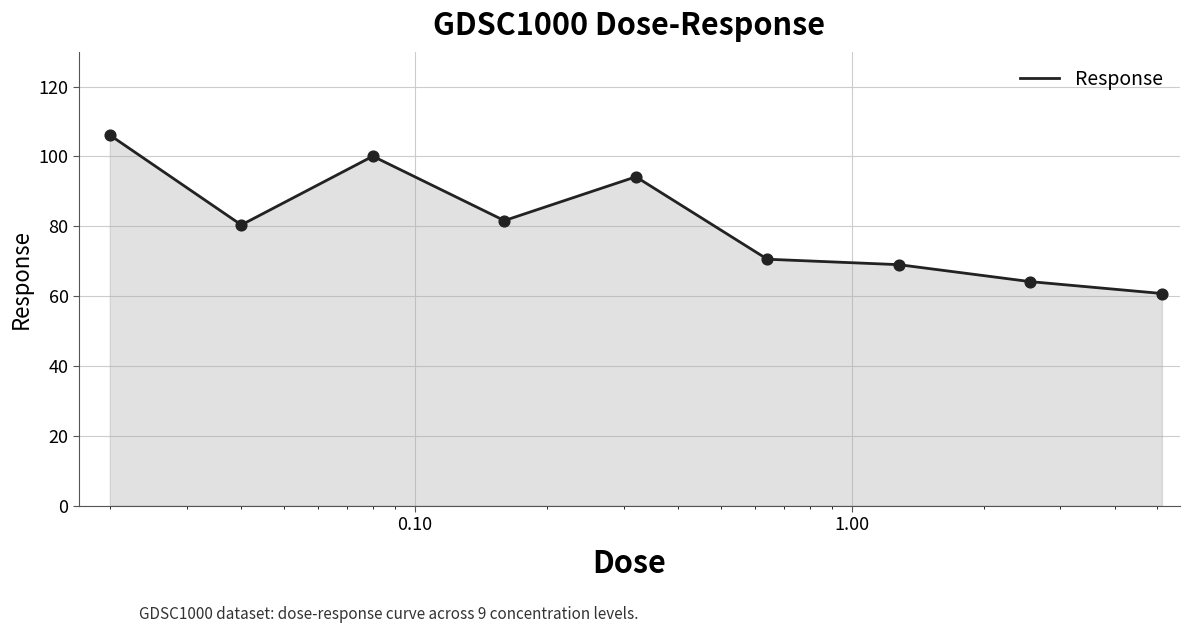

What is the greatest value displayed?

106.1